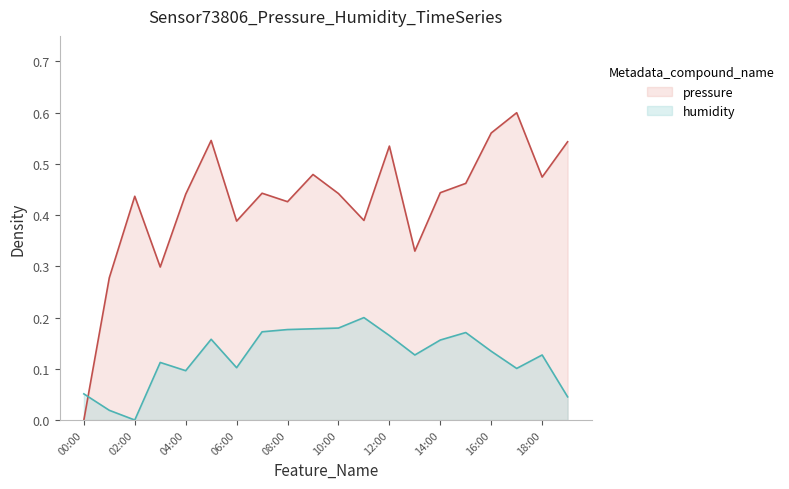

In pressure, how many points are higher than both neighbors (excluding endpoints)?

6